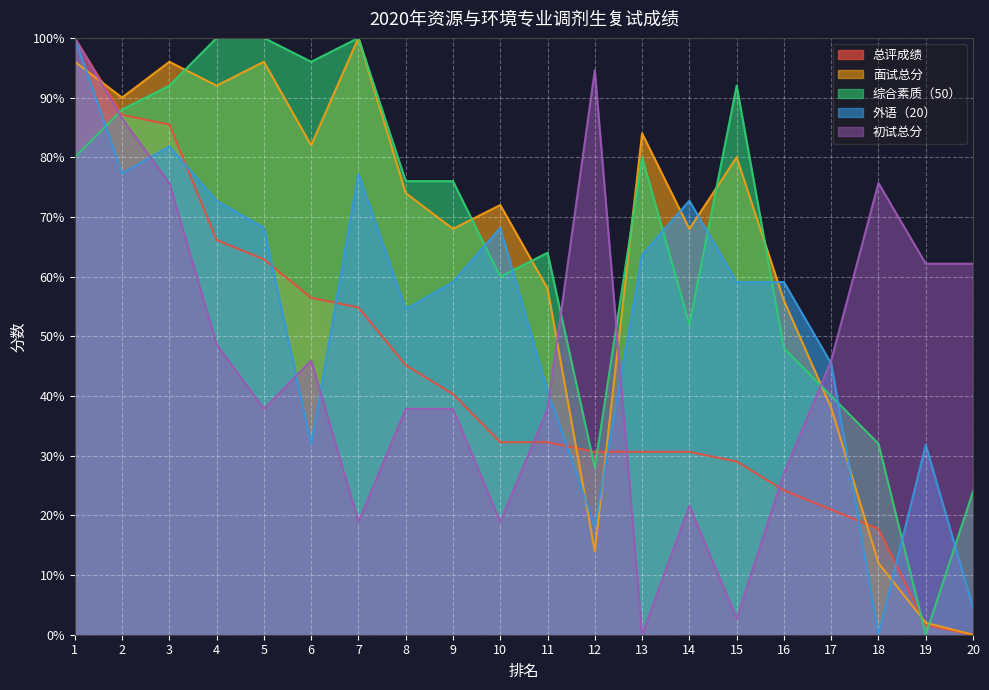

How many interior local valleys does the 外语（20） series have?

5